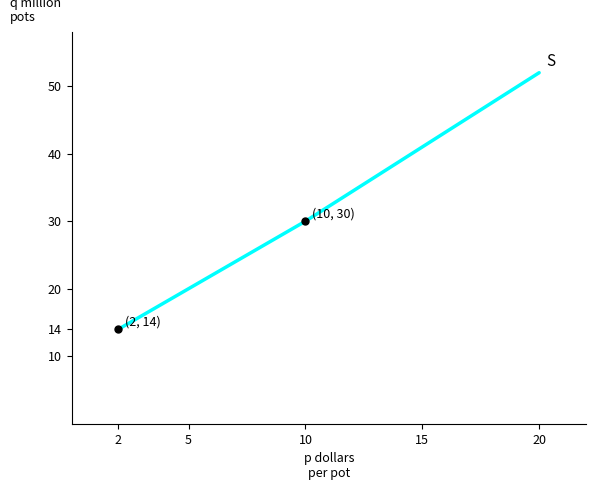

Reading right to left, extract all data points from this chart.

52	30	14